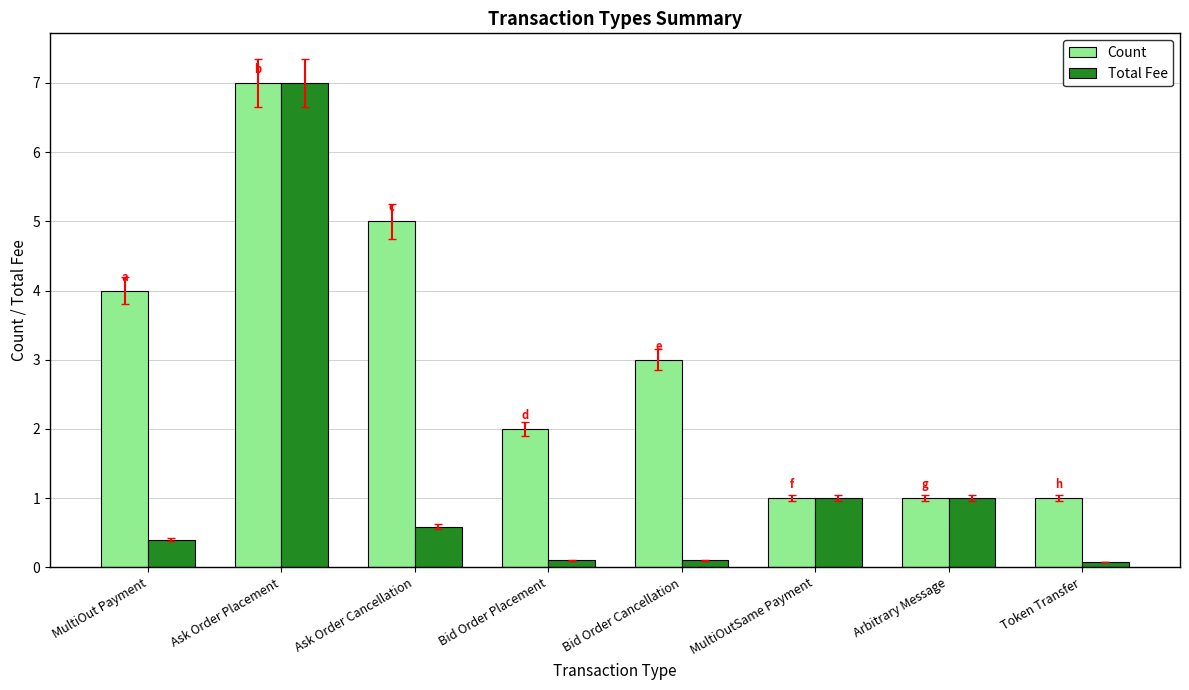

Reading left to right, extract all data points from this chart.

Count: MultiOut Payment=4.0	Ask Order Placement=7.0	Ask Order Cancellation=5.0	Bid Order Placement=2.0	Bid Order Cancellation=3.0	MultiOutSame Payment=1.0	Arbitrary Message=1.0	Token Transfer=1.0
Total Fee: MultiOut Payment=0.4	Ask Order Placement=7.0	Ask Order Cancellation=0.6	Bid Order Placement=0.1	Bid Order Cancellation=0.1	MultiOutSame Payment=1.0	Arbitrary Message=1.0	Token Transfer=0.1